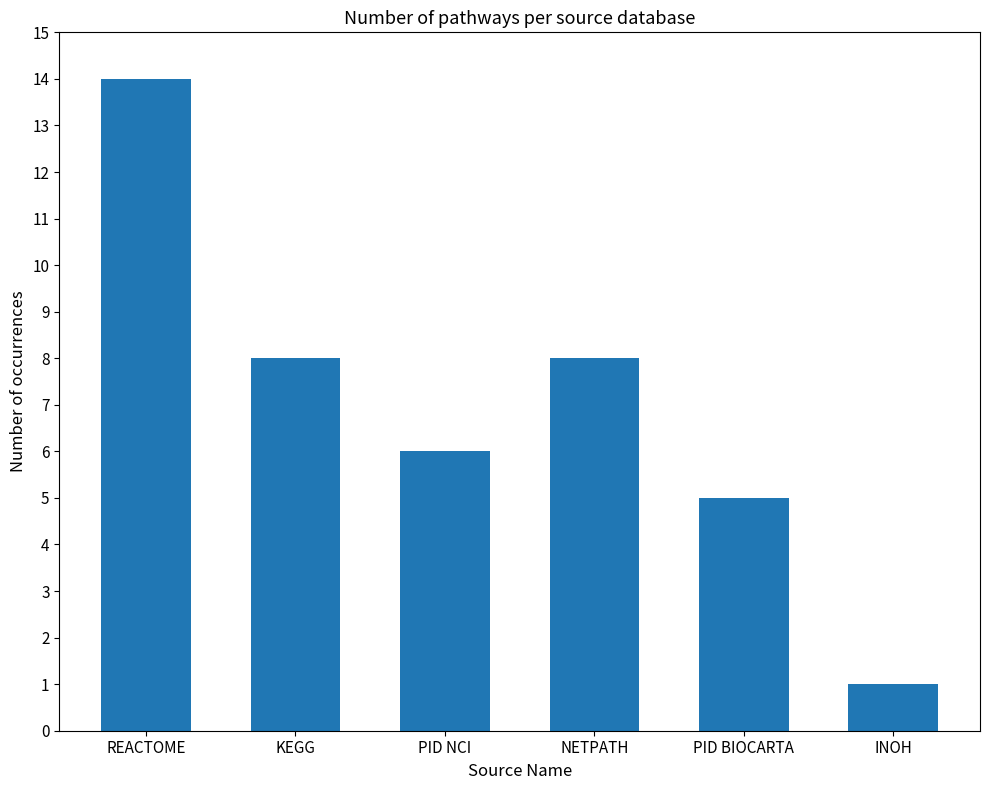

What is the label of the 1st bar from the right?

INOH